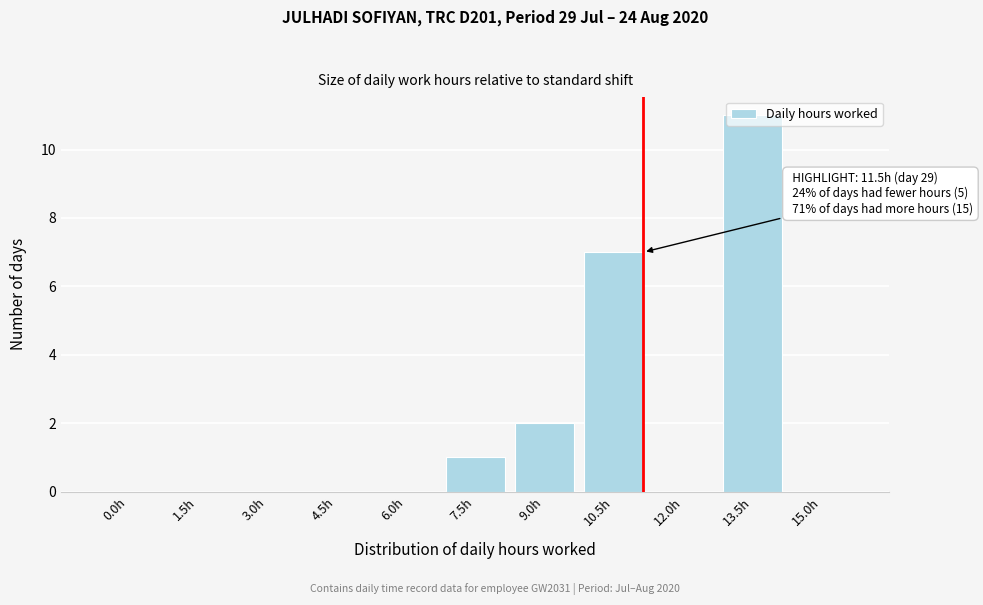

What is the sum of all values?

21